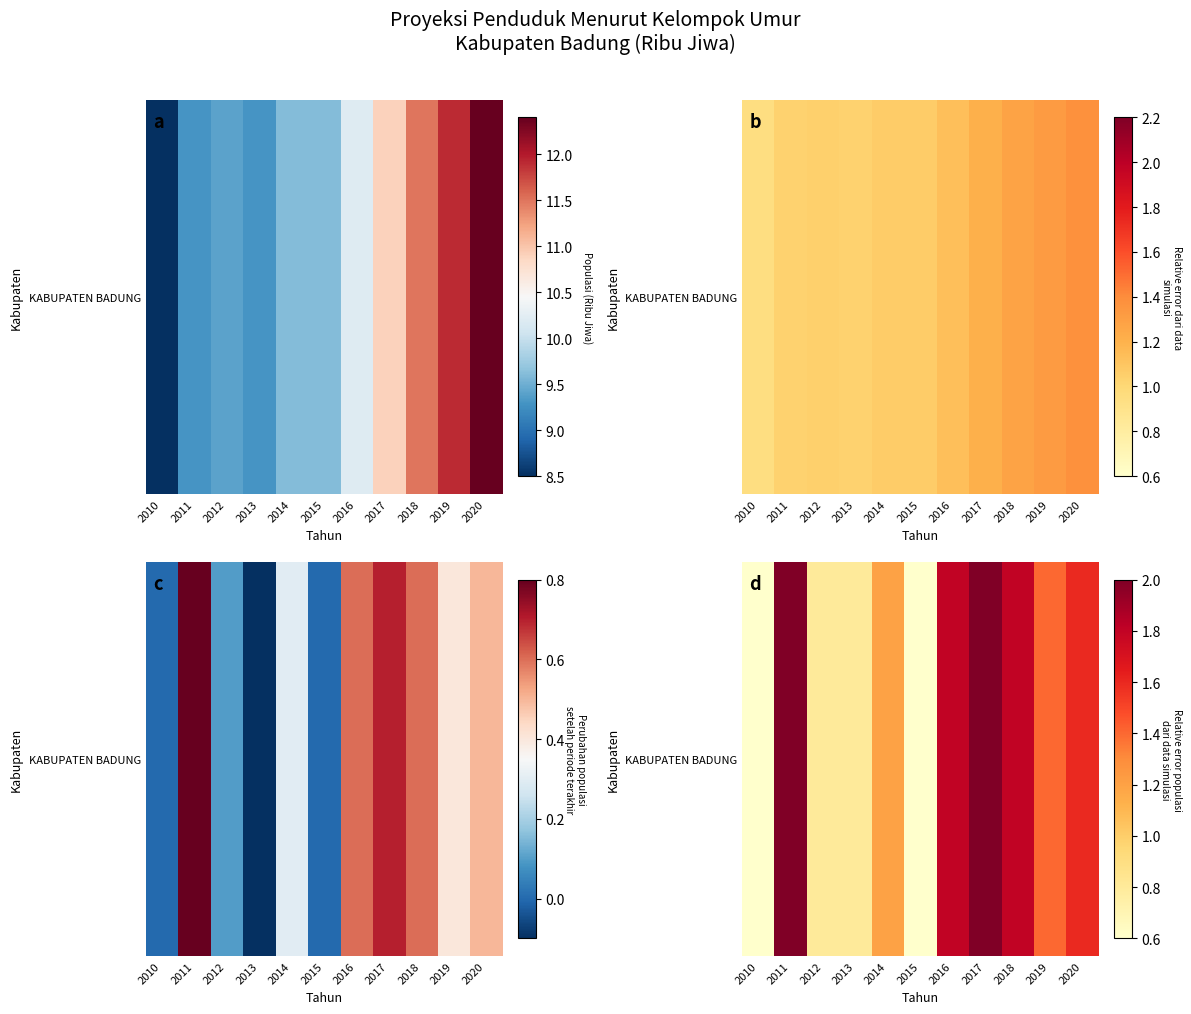

Reading right to left, extract all data points from this chart.

2020=1.6	2019=1.4	2018=1.8	2017=2.0	2016=1.8	2015=0.6	2014=1.2	2013=0.8	2012=0.8	2011=2.0	2010=0.6